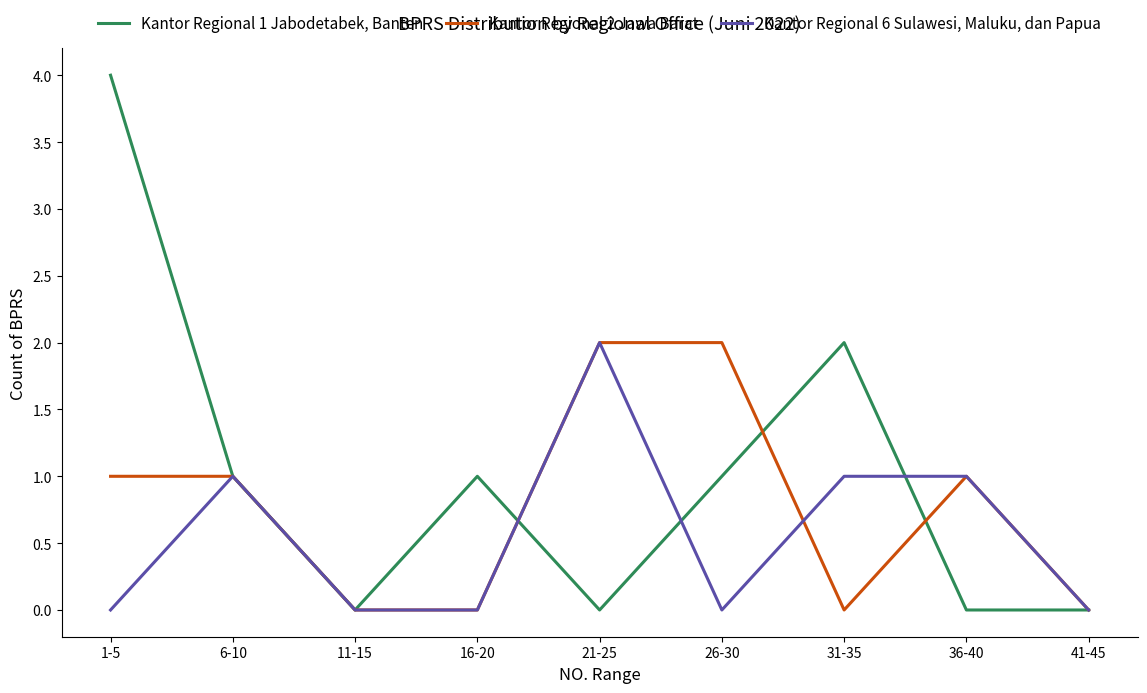

Which series has the widest spread of values?

Kantor Regional 1 Jabodetabek, Banten